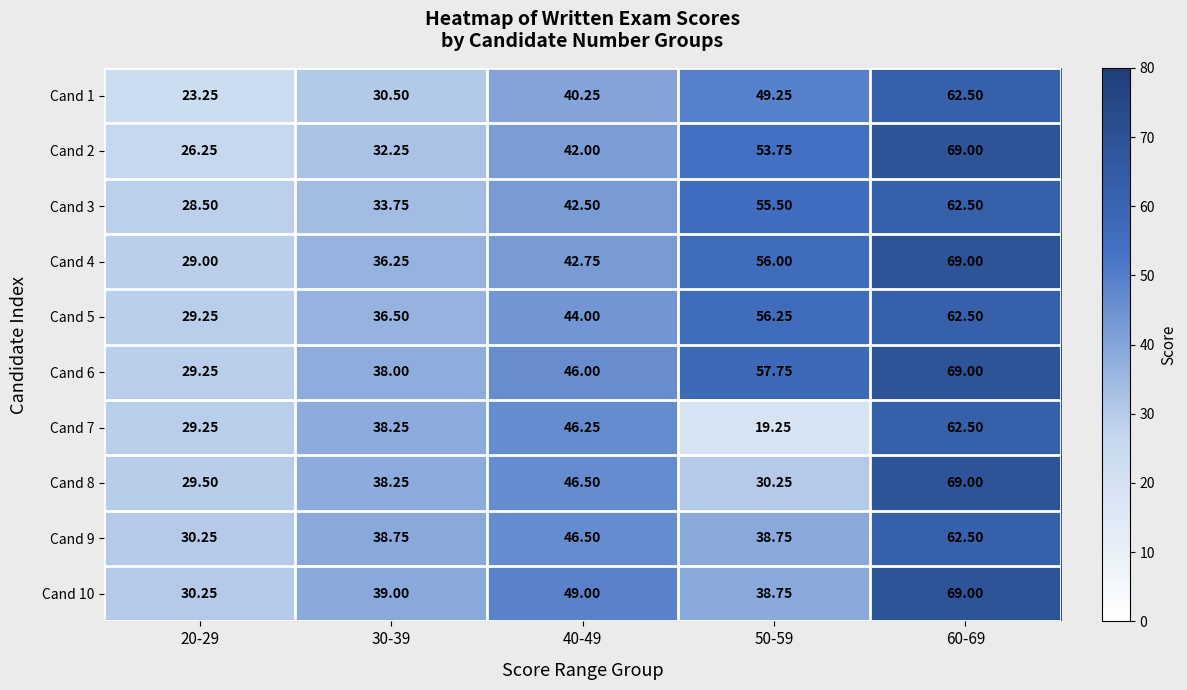

Is the value of Cand 9 at 50-59 greater than the value of Cand 1 at 40-49?

No